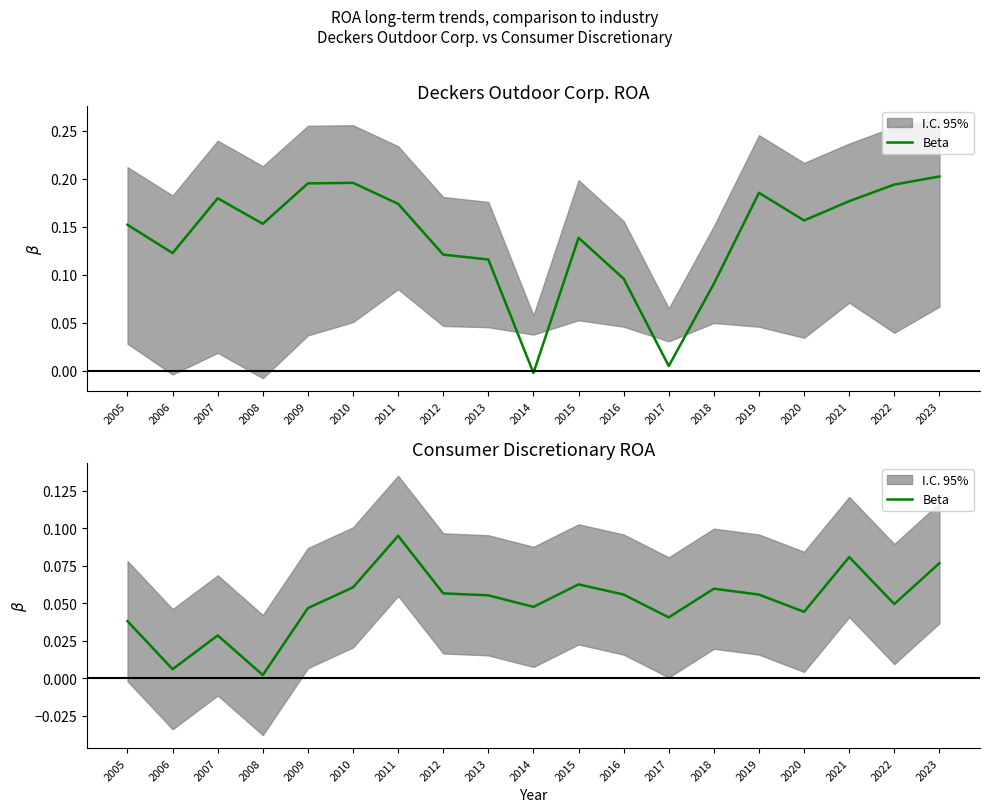

The chart shows a value of 0.1 at 2012. True or false?

True